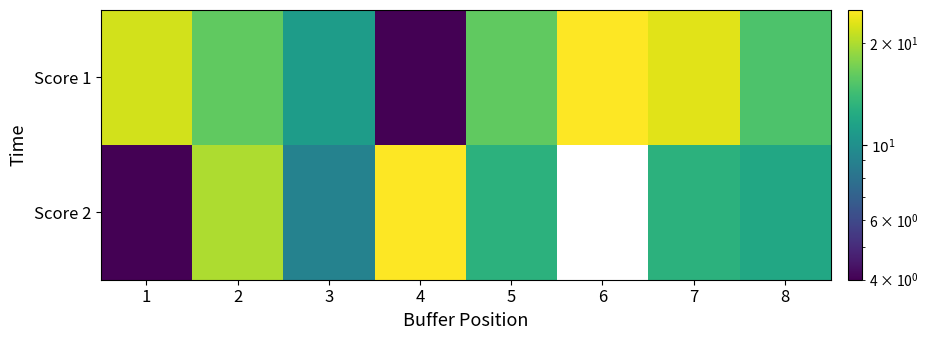

Reading left to right, transcribe all the data shown in this chart.

Score 1: 1=22	2=16	3=11	4=4	5=16	6=25	7=23	8=15
Score 2: 1=4	2=20	3=9	4=25	5=13	6=0	7=13	8=12